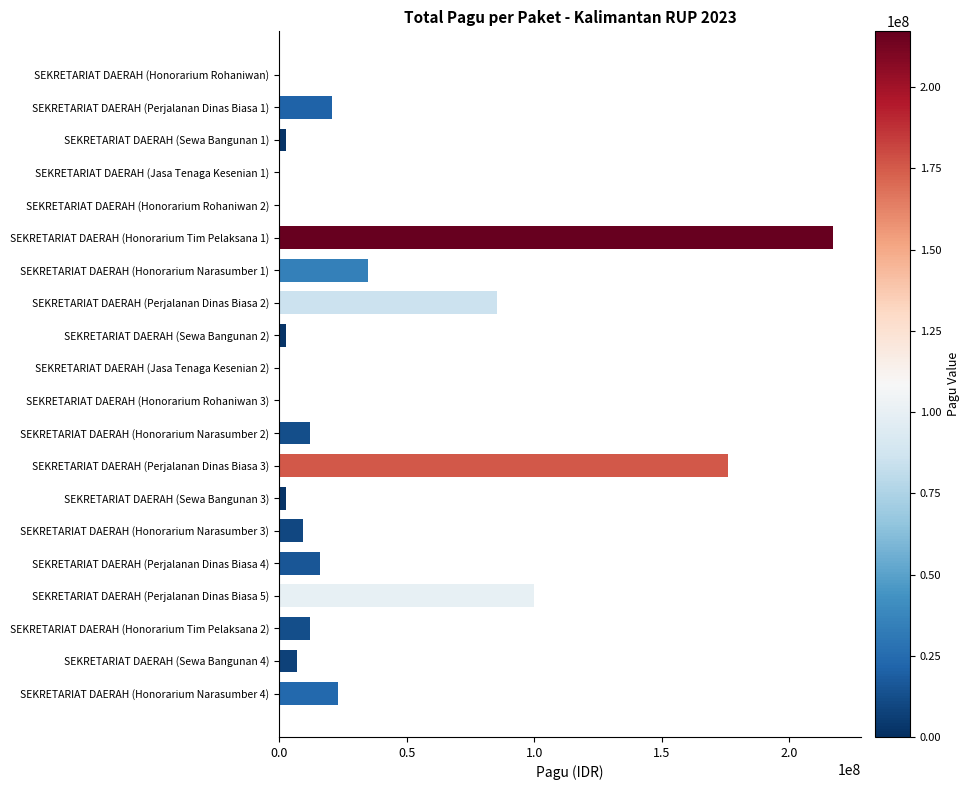

What is the sum of all values?

723083000